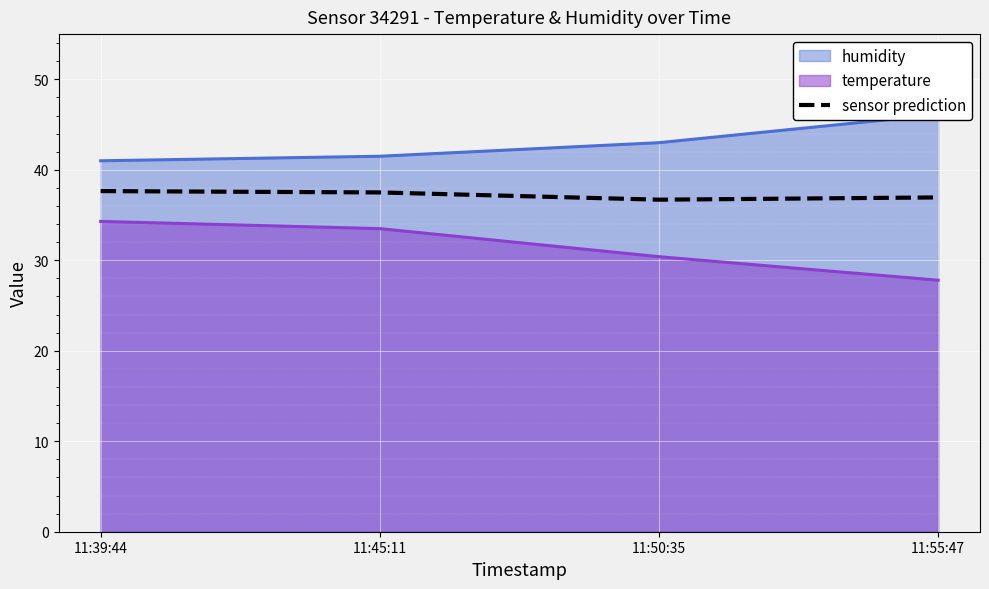

What is the sum of the values at 11:39:44 and 11:55:47?

74.6